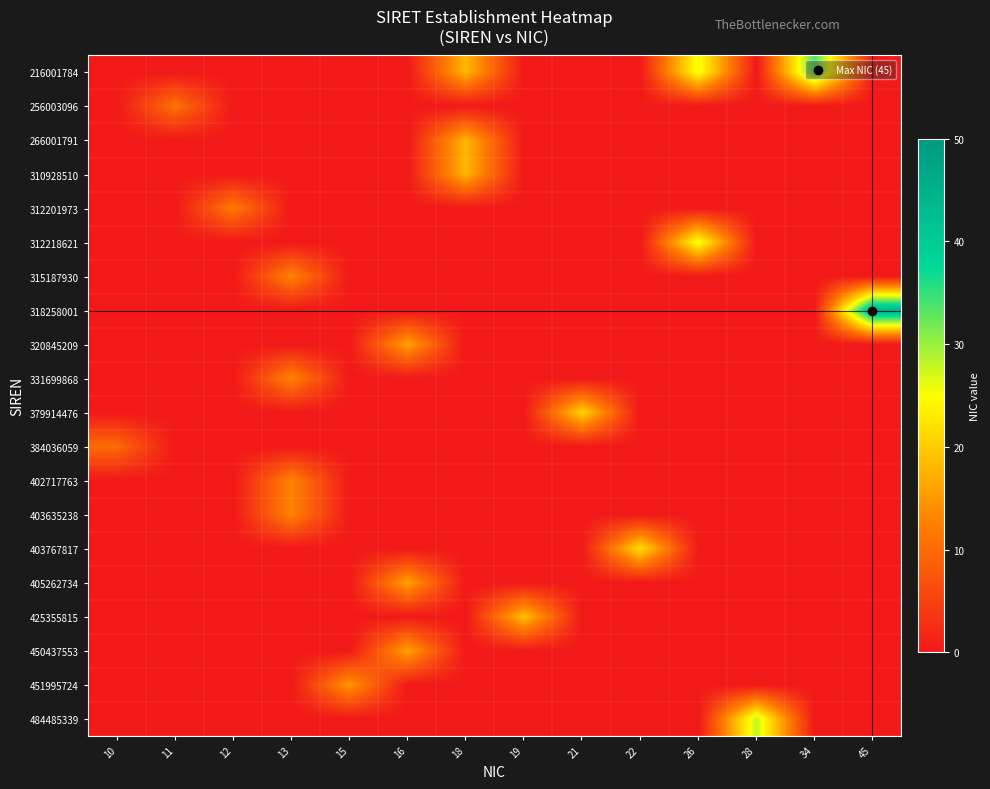

Count the number of categories in the chart.

14